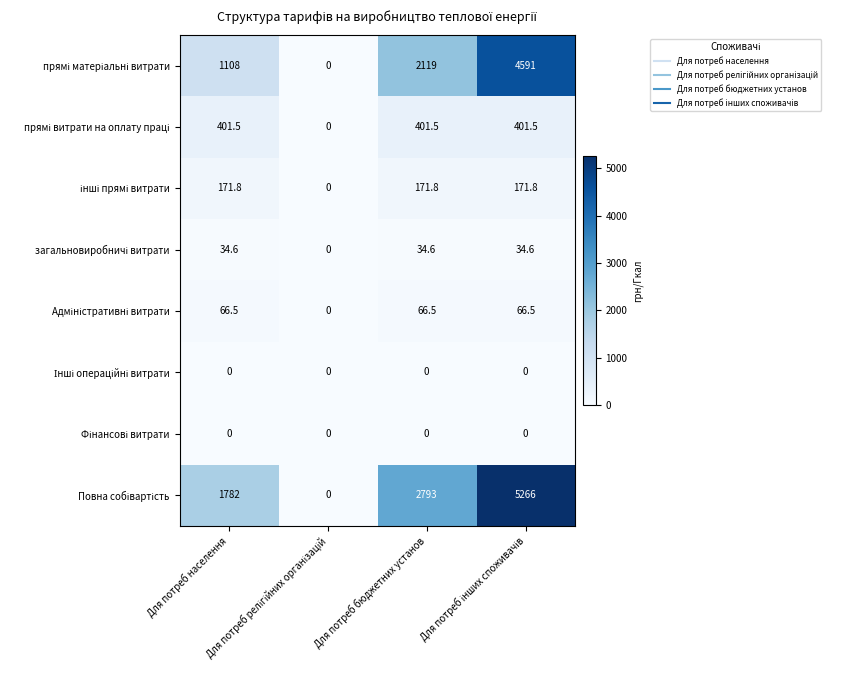

At how many categories does at least one series exceed 1010?

3